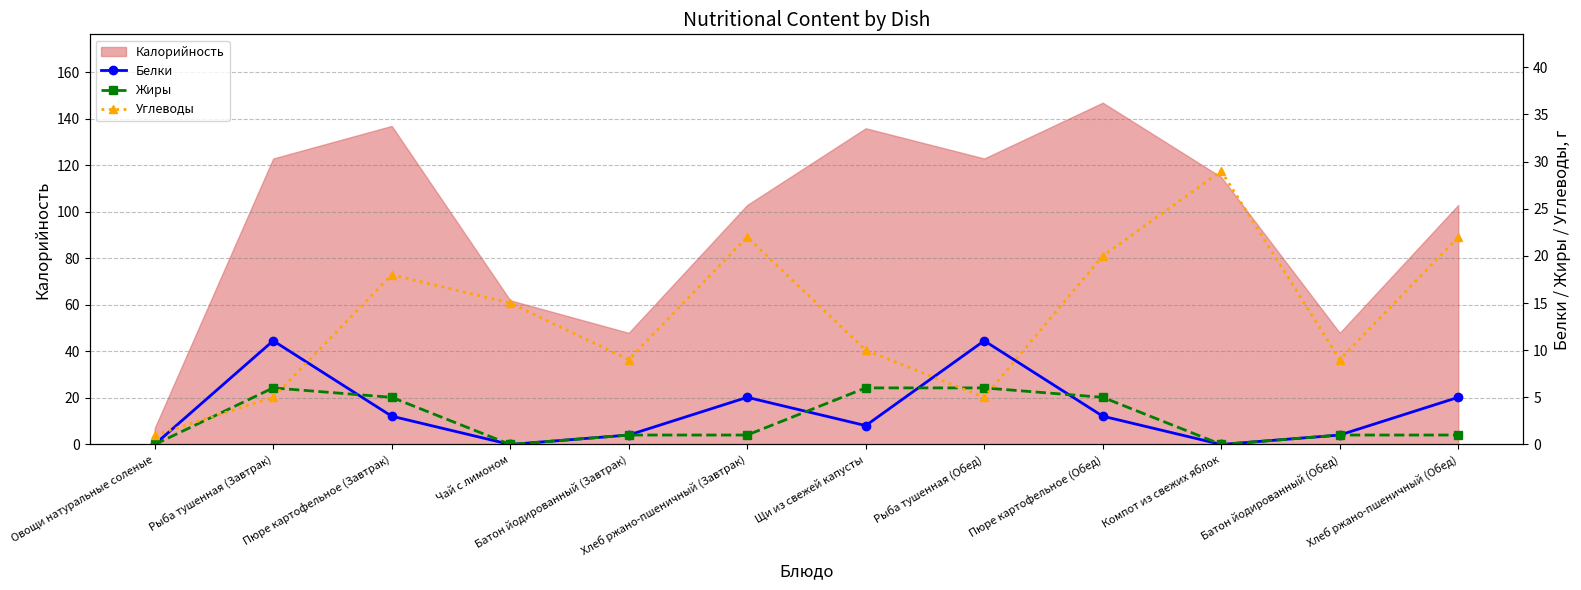

At which label is Калорийность closest to 77?

Чай с лимоном